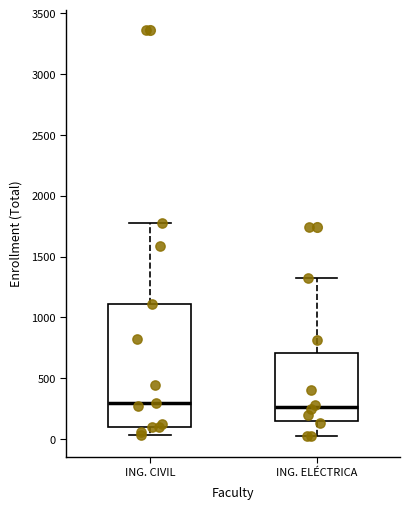

Reading left to right, read every box against the y-axis: the position of its median line, the range the box covers, and the ends of its whiskers. The values are not printed on the chart, so give them approximately, as read against the axis.

ING. CIVIL: median 300, box 100 to 1100, whiskers 50 to 1800
ING. ELÉCTRICA: median 250, box 150 to 700, whiskers 0 to 1300